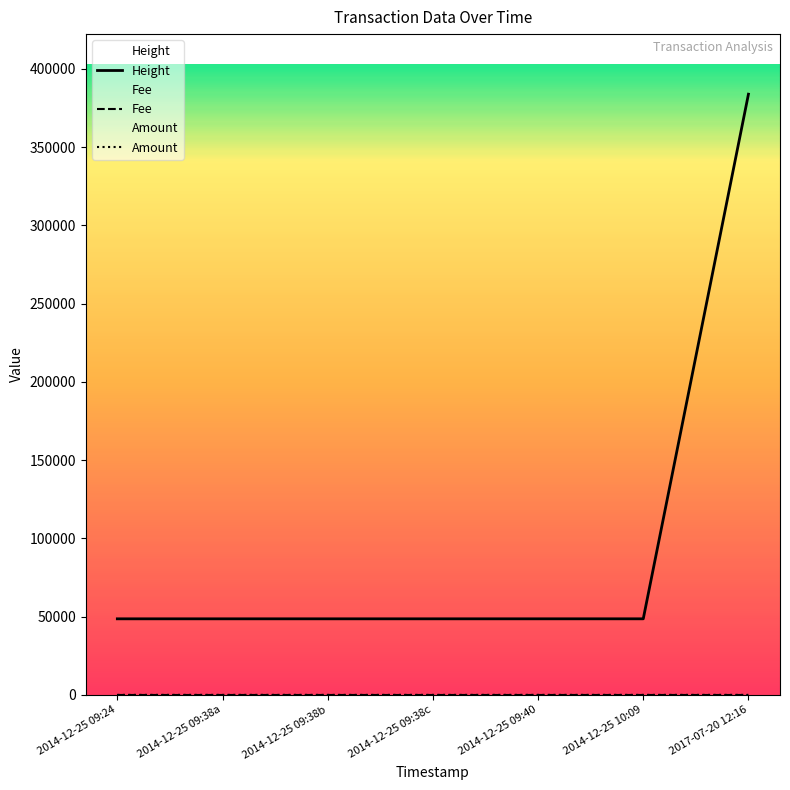

Count the number of data series in this chart.

3